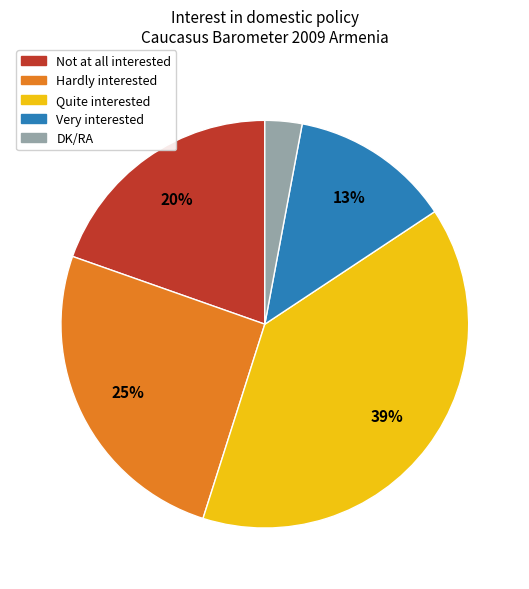

To the nearest percent, what portion does Quite interested represent?

39%